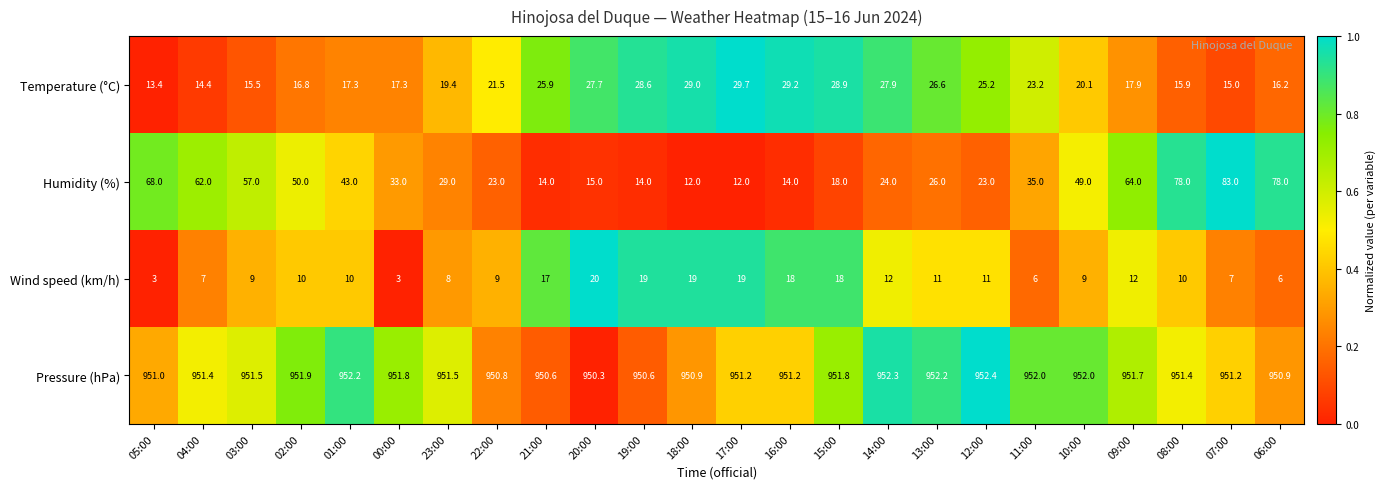

At which category does the chart reach its peak across all series?

12:00